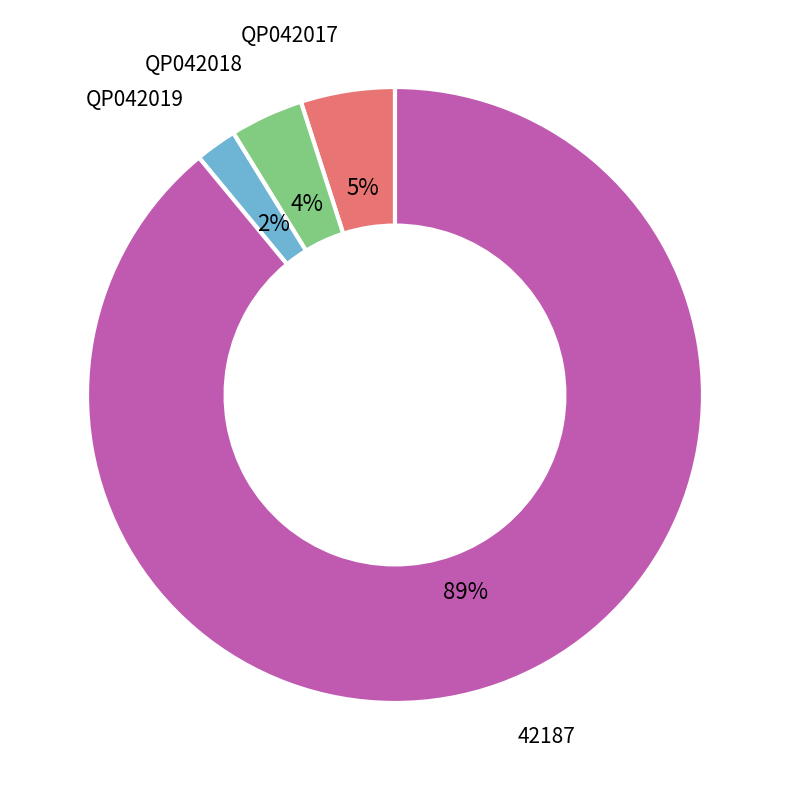

To the nearest percent, what is the average slice percentage?

25%